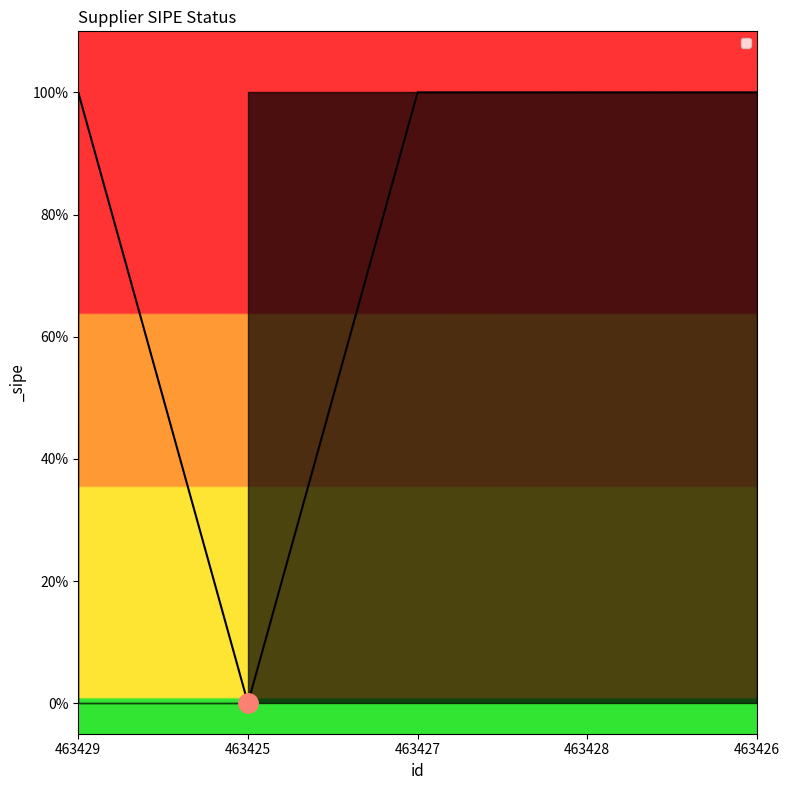

Rank the categories by value from lowest to highest.

463425, 463429, 463427, 463428, 463426